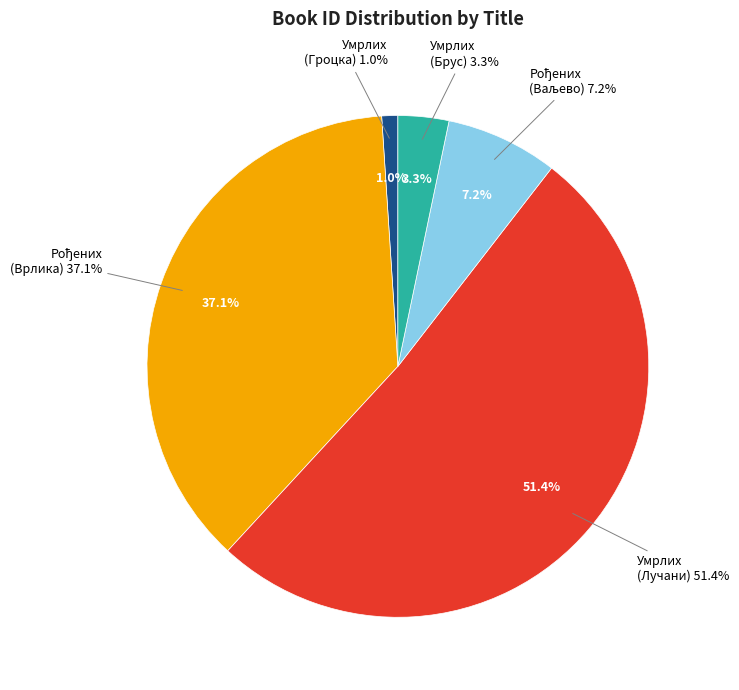

Rank the categories by value from lowest to highest.

Матична књига умрлих (Гроцка), Матична књига умрлих (Брус), Матична књига рођених (Ваљево), Матична књига рођених (Врлика), Матична књига умрлих (Лучани)